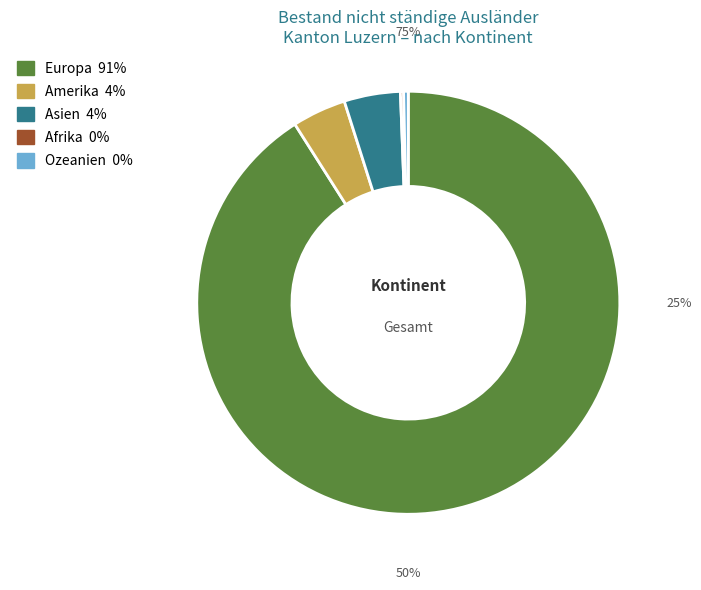

How many segments does this pie chart have?

5